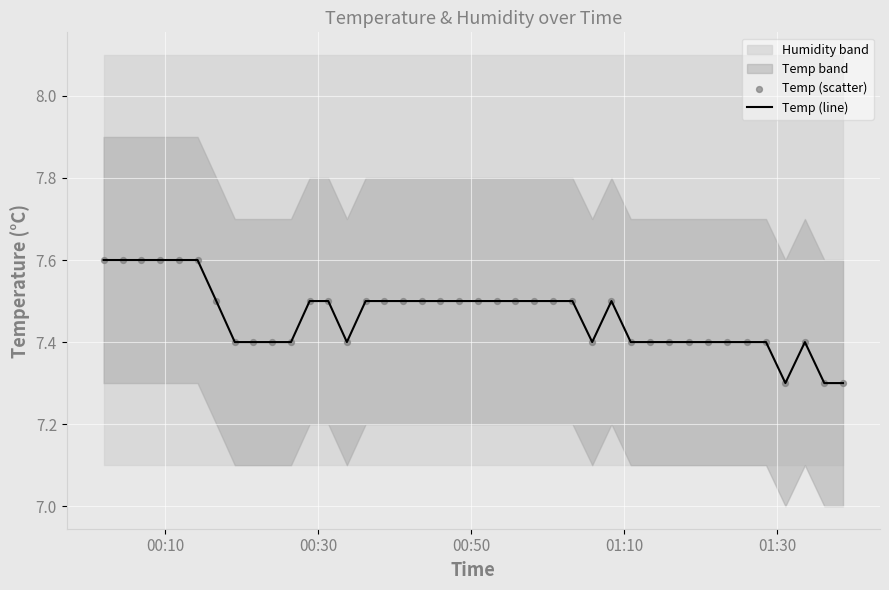

Which series has the largest total across all categories?

Temp (line)